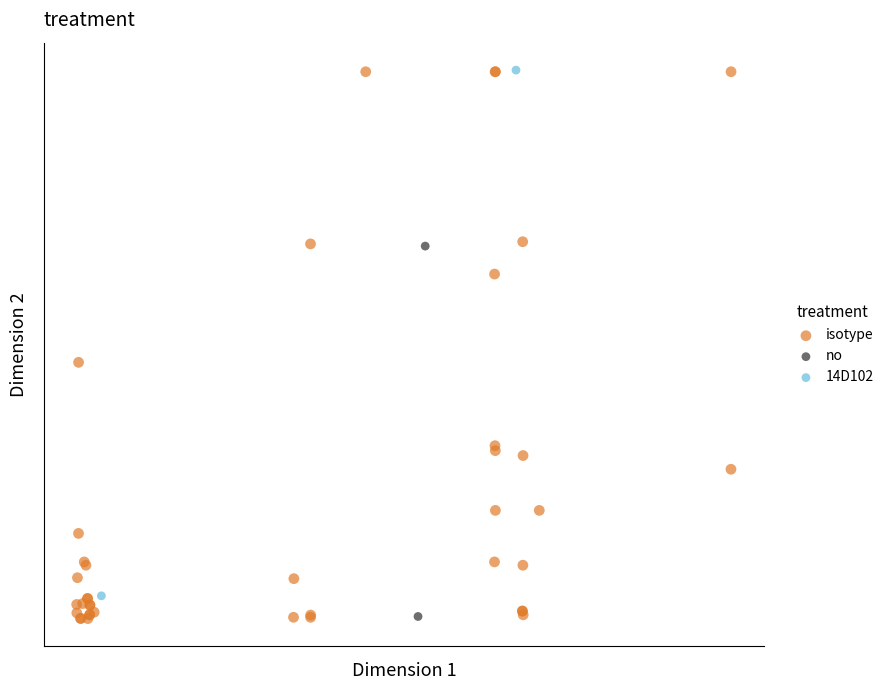

What are all the series names shown in the legend?

isotype, no, 14D102